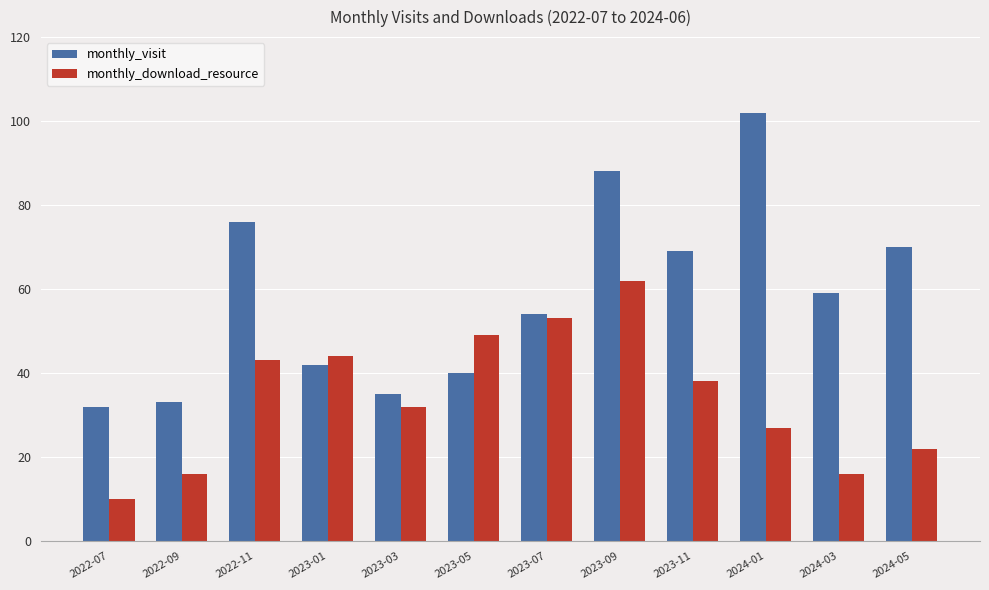

Rank the series at 2023-09 from highest to lowest value.

monthly_visit, monthly_download_resource